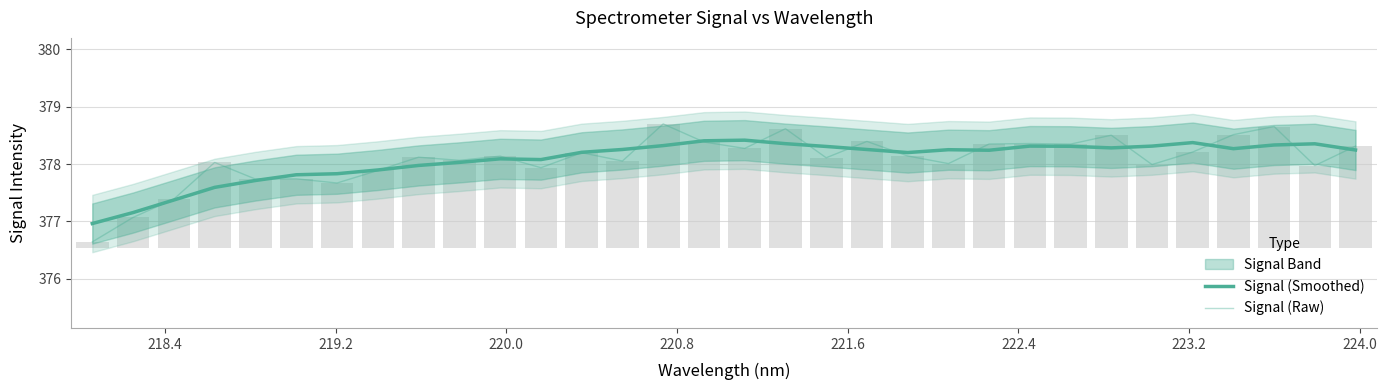

Which series has the largest total across all categories?

Signal (Raw)